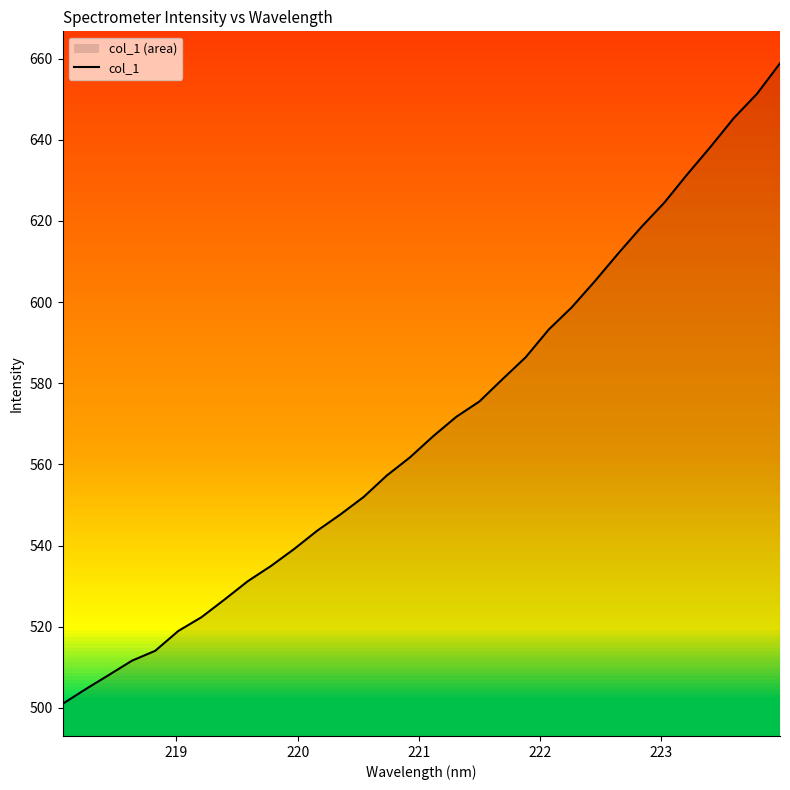

What is the maximum value for col_1?

658.8